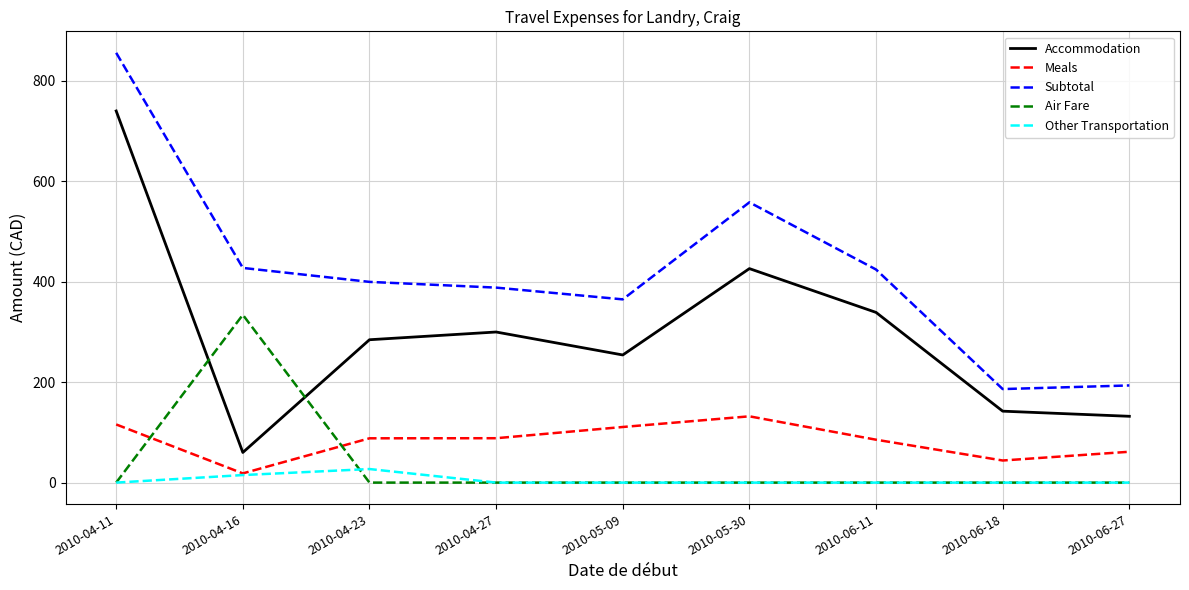

True or false: Other Transportation has more than 0 interior local peaks.

True